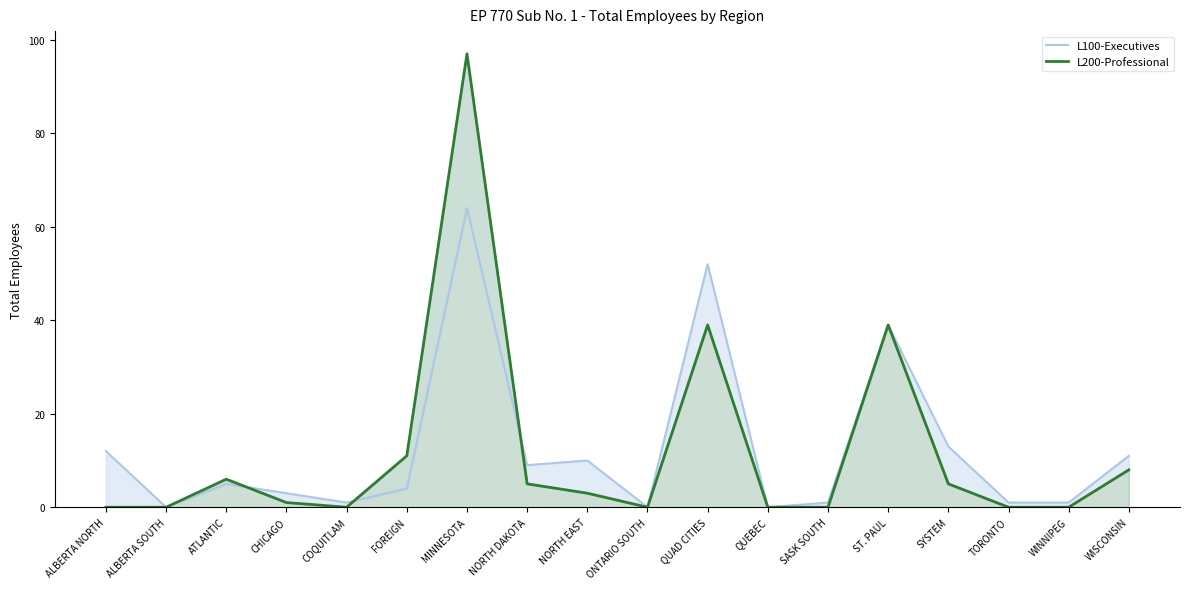

What is the difference between the L100-Executives values at FOREIGN and COQUITLAM?

3